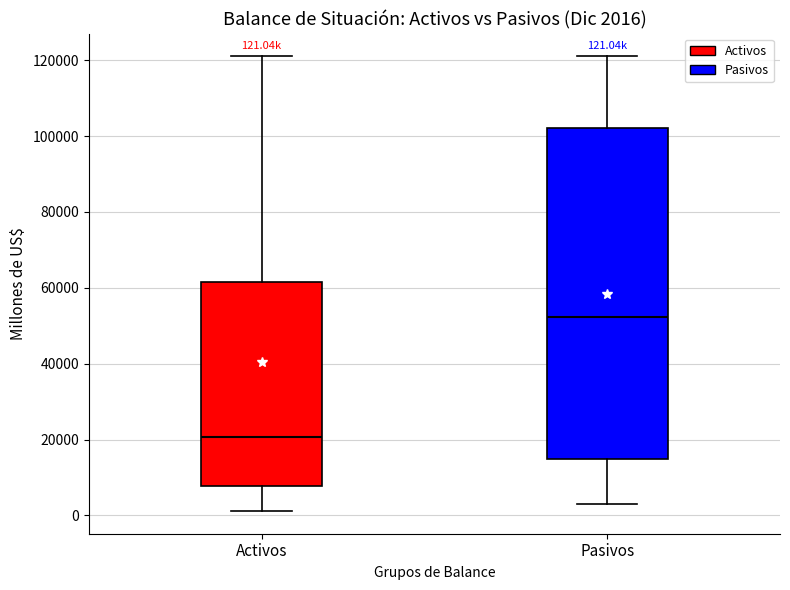

Which box's median line is the lowest?

Activos